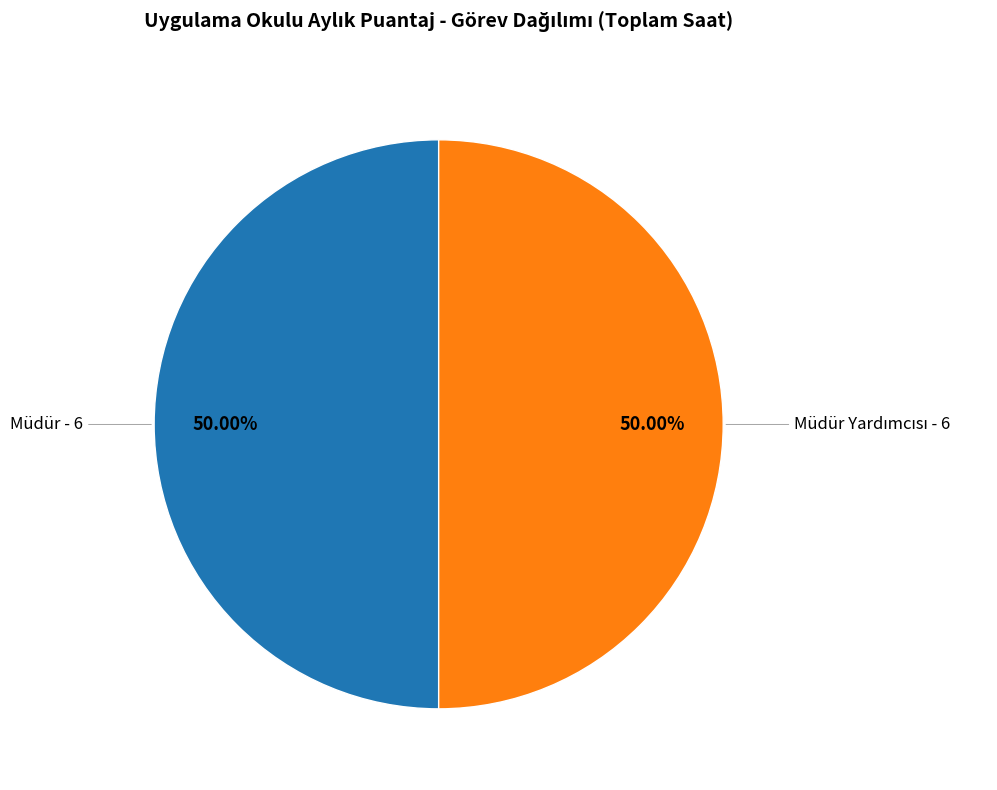

Does any single category account for the majority?

No